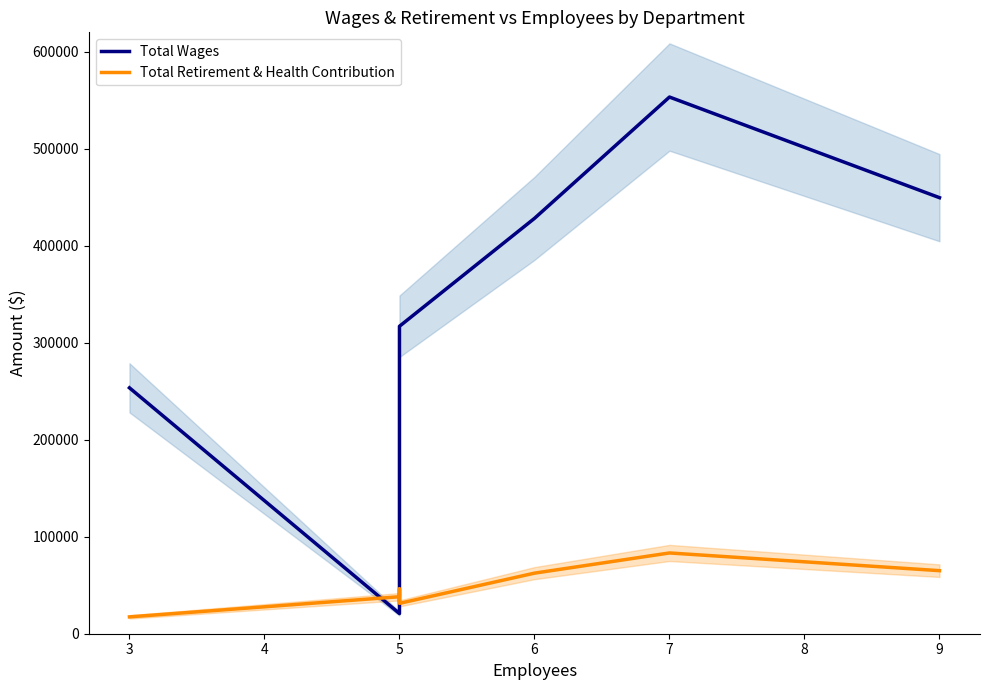

Is this an area chart (filled region under the line)?

No